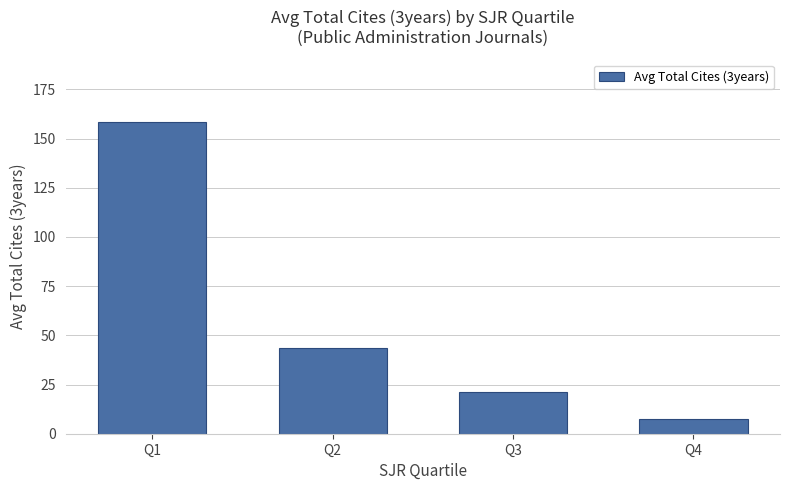

Rank the categories by value from lowest to highest.

Q4, Q3, Q2, Q1